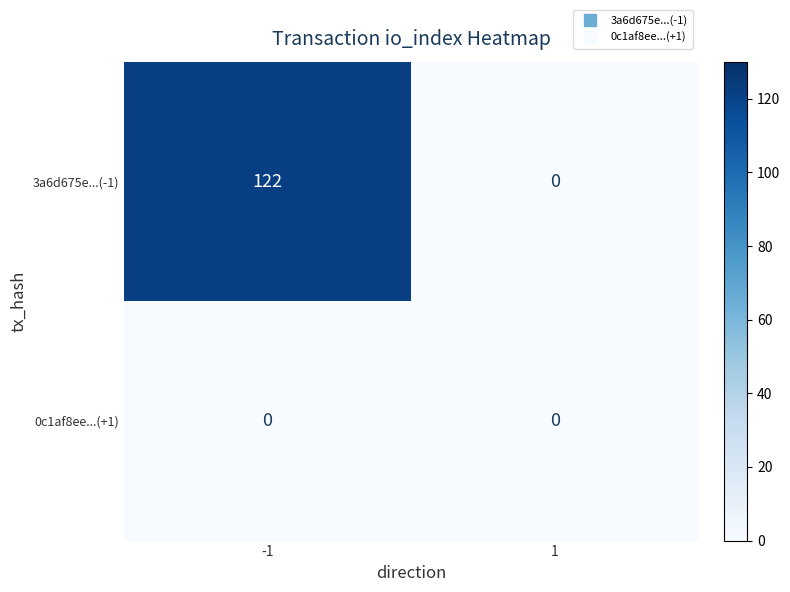

What is the greatest value displayed?

122